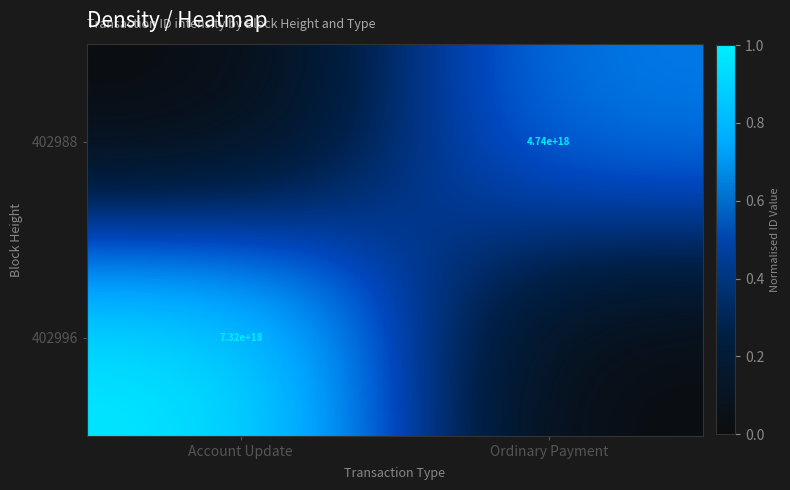

What is the spread (max minus min) of values at Ordinary Payment?

0.6